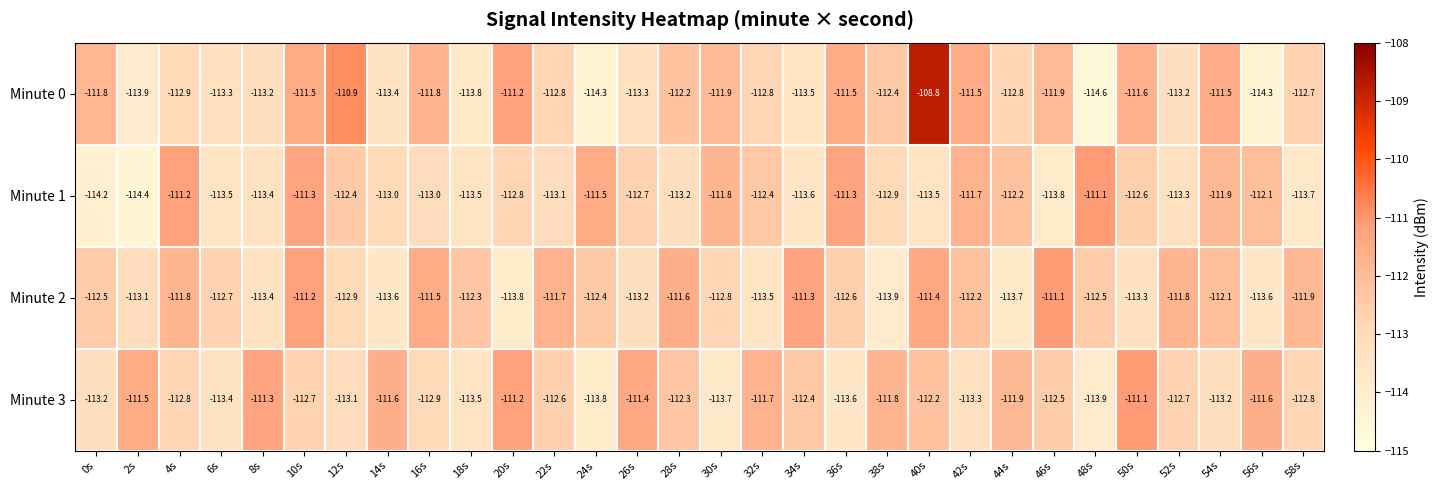

What is the minimum value shown in the chart?

-114.6